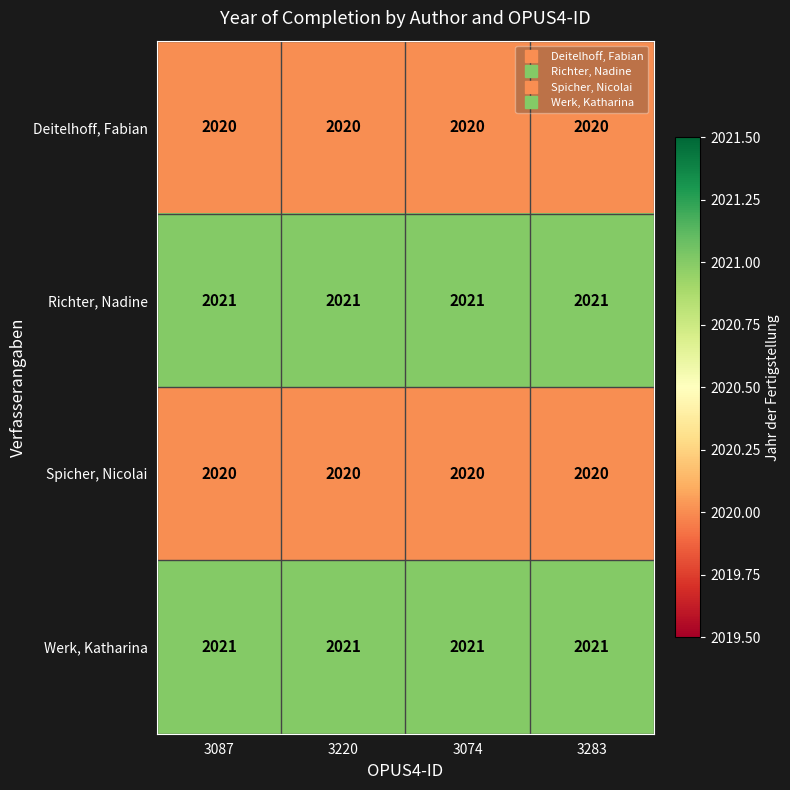

What is the total value across all series at 3283?

8082